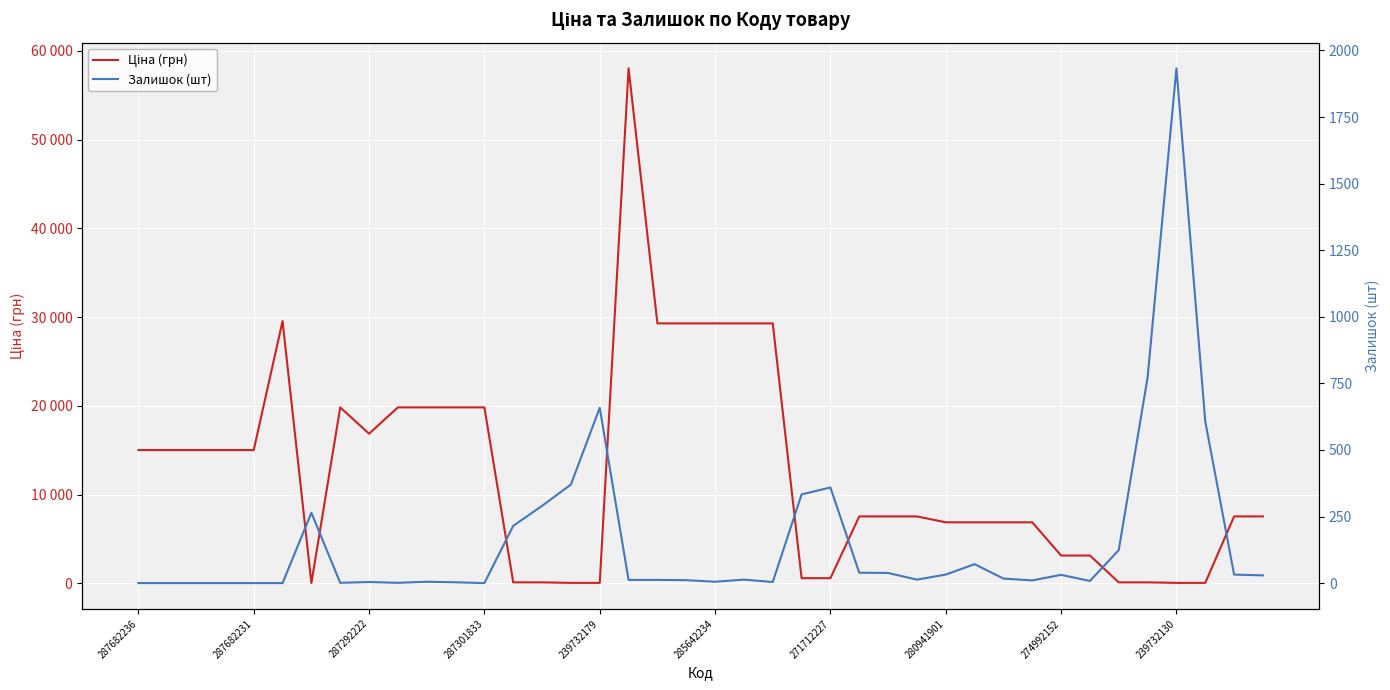

True or false: Залишок (шт) and Ціна (грн) intersect in this chart.

True